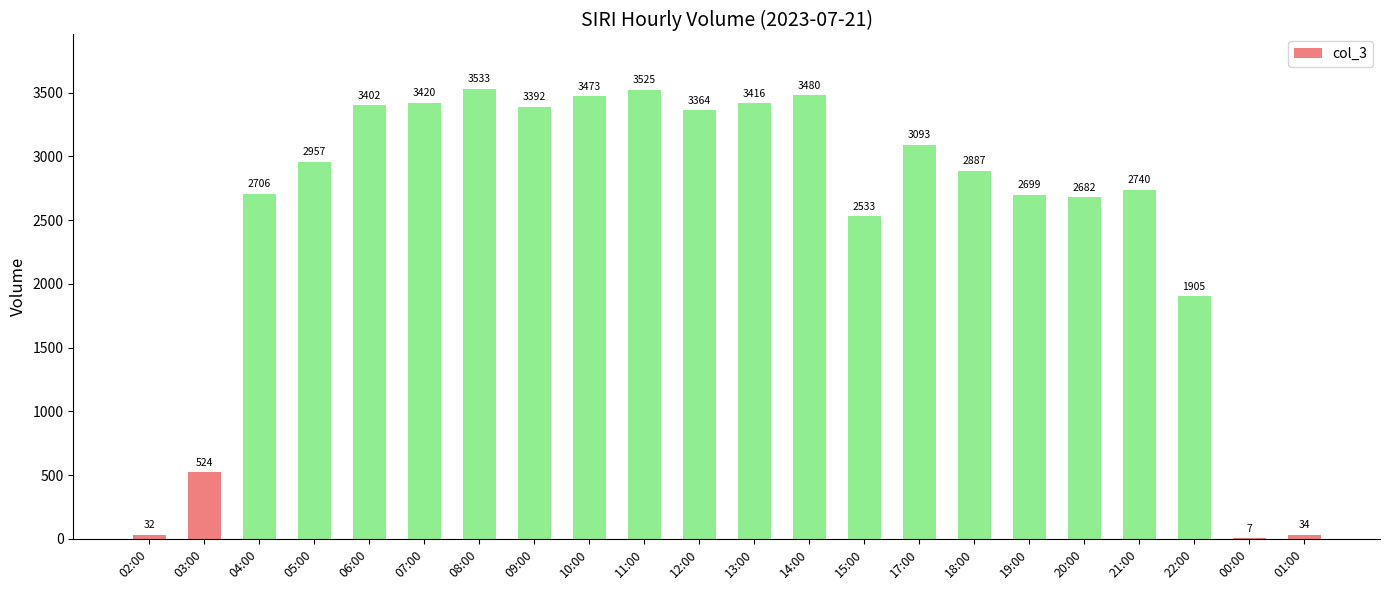

Reading left to right, what are all the values shown in this chart?

32	524	2706	2957	3402	3420	3533	3392	3473	3525	3364	3416	3480	2533	3093	2887	2699	2682	2740	1905	7	34